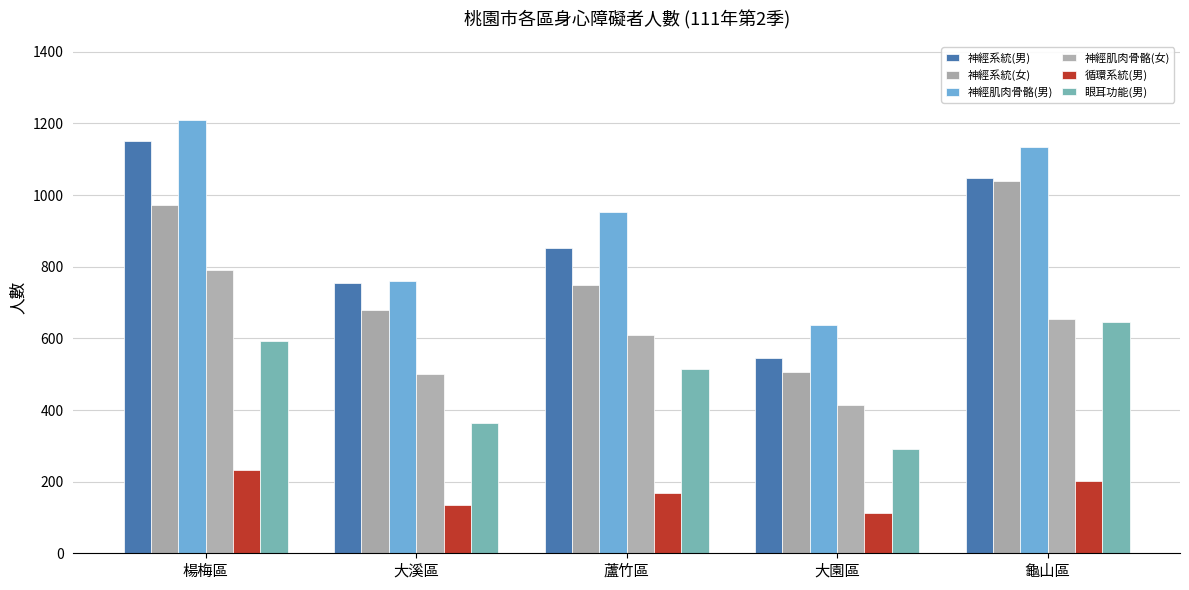

What are all the series names shown in the legend?

神經系統(男), 神經系統(女), 神經肌肉骨骼(男), 神經肌肉骨骼(女), 循環系統(男), 眼耳功能(男)